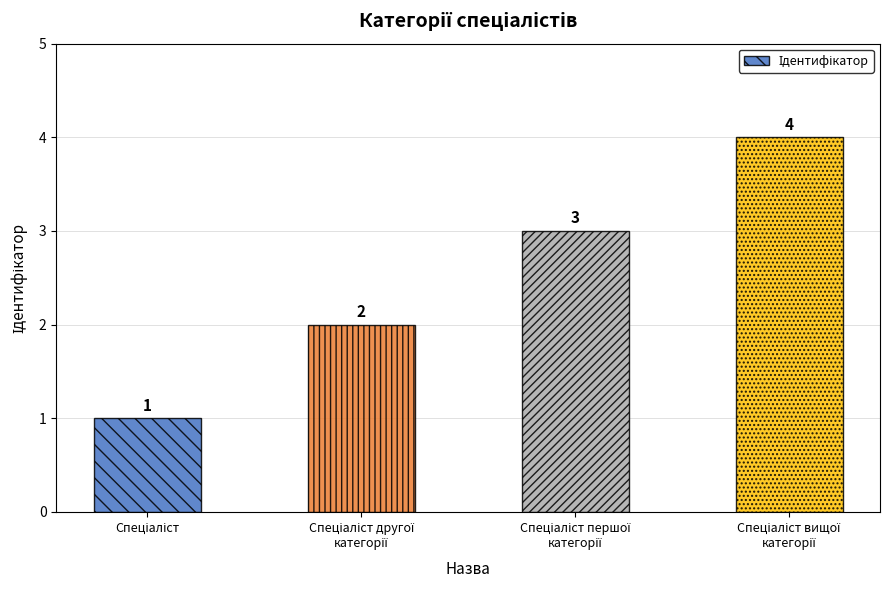

What is the greatest value displayed?

4